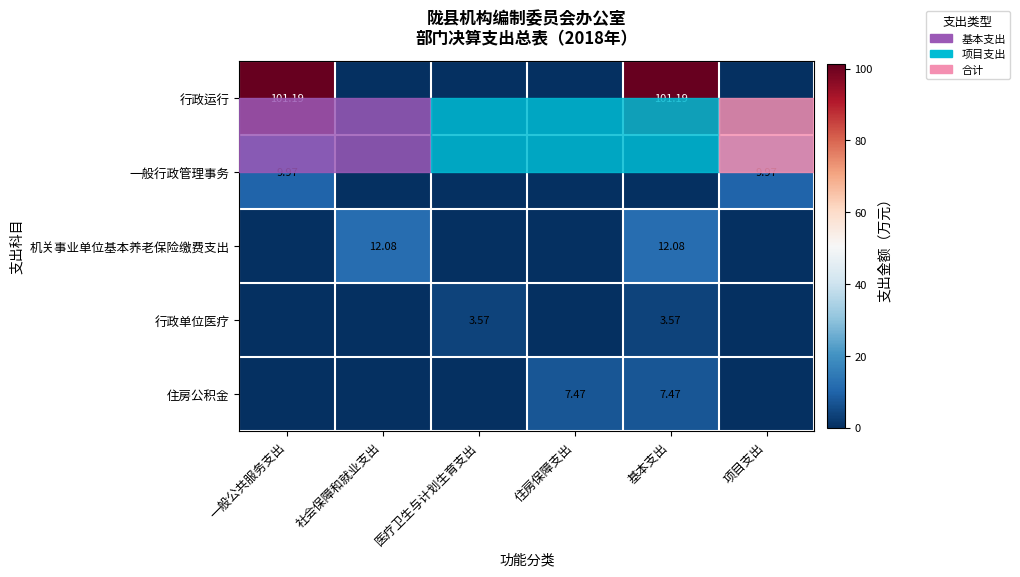

Rank the series at 项目支出 from lowest to highest value.

行政运行, 机关事业单位基本养老保险缴费支出, 行政单位医疗, 住房公积金, 一般行政管理事务